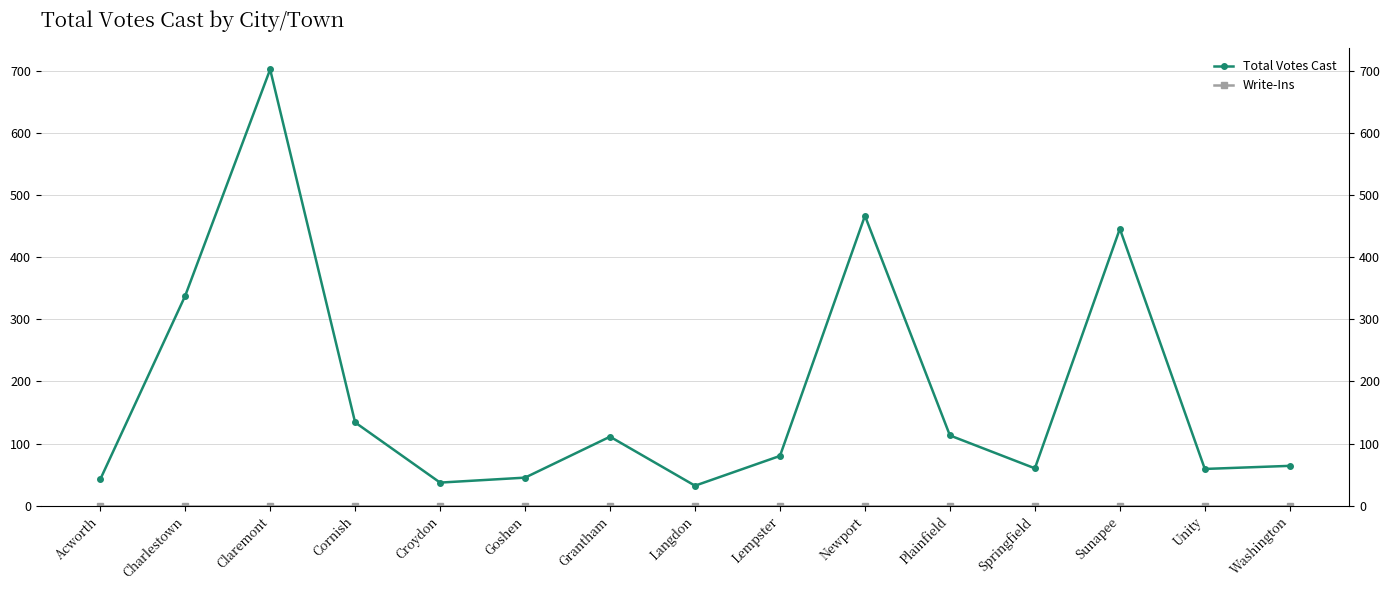

Does the chart have visible grid lines?

Yes